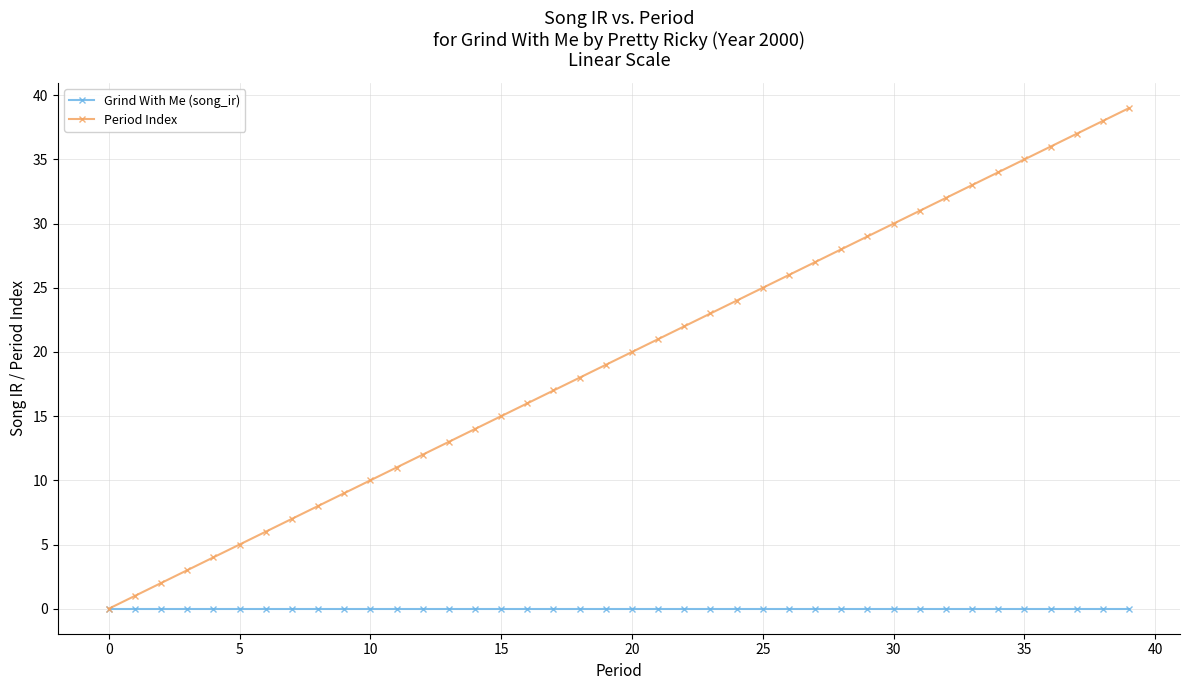

What is the value of the Period Index point at the 2nd from the left?

1